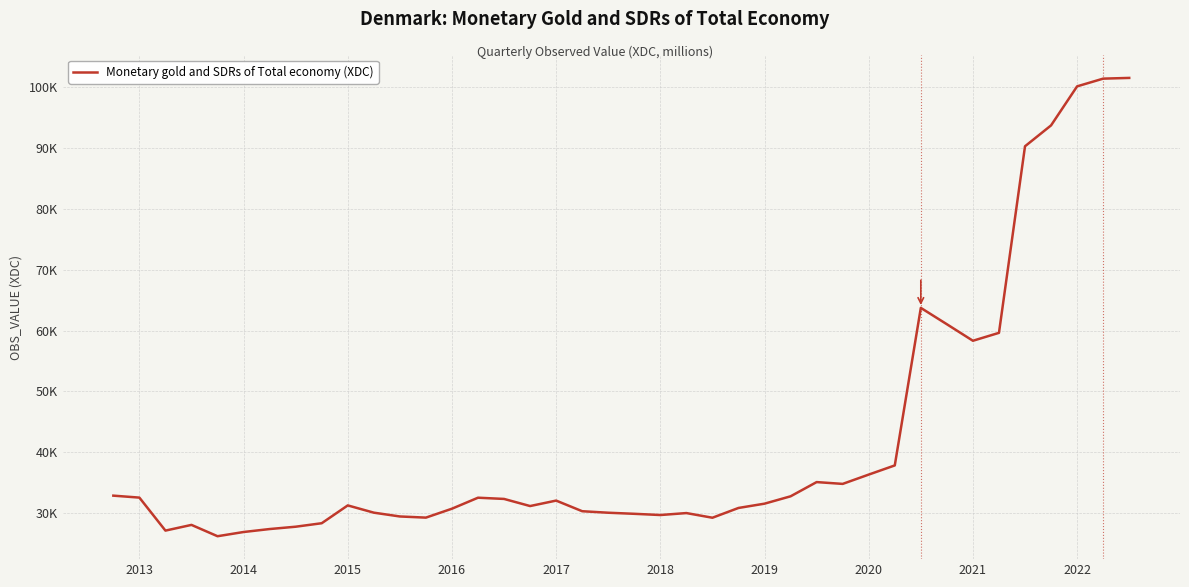

What is the smallest value displayed?

26178